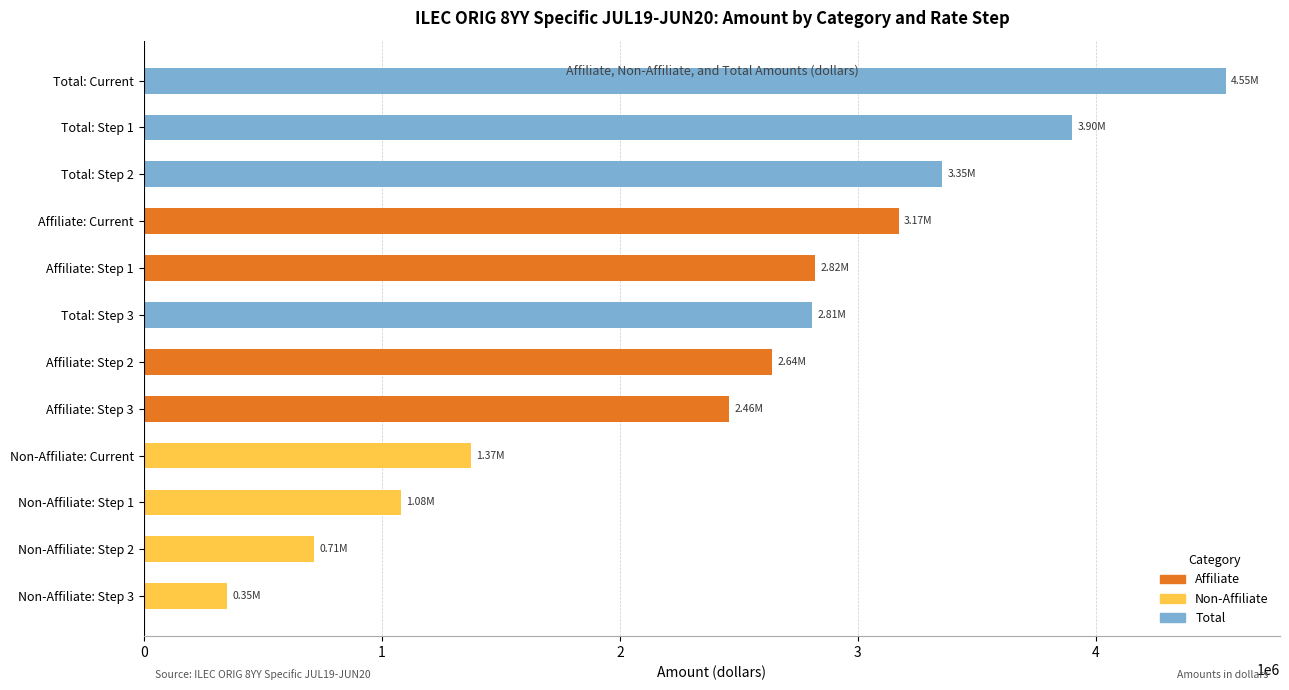

What is the sum of the values at Affiliate: Step 3 and Affiliate: Step 1?

5280213.0